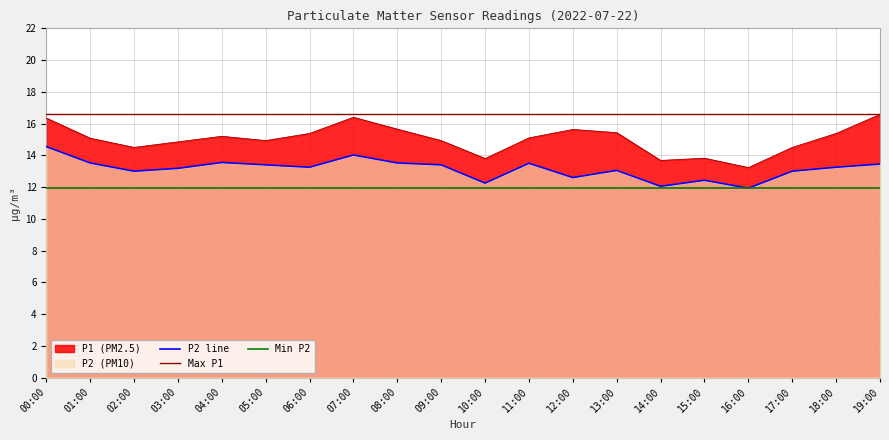

What is the sum of all P2 values?

262.9